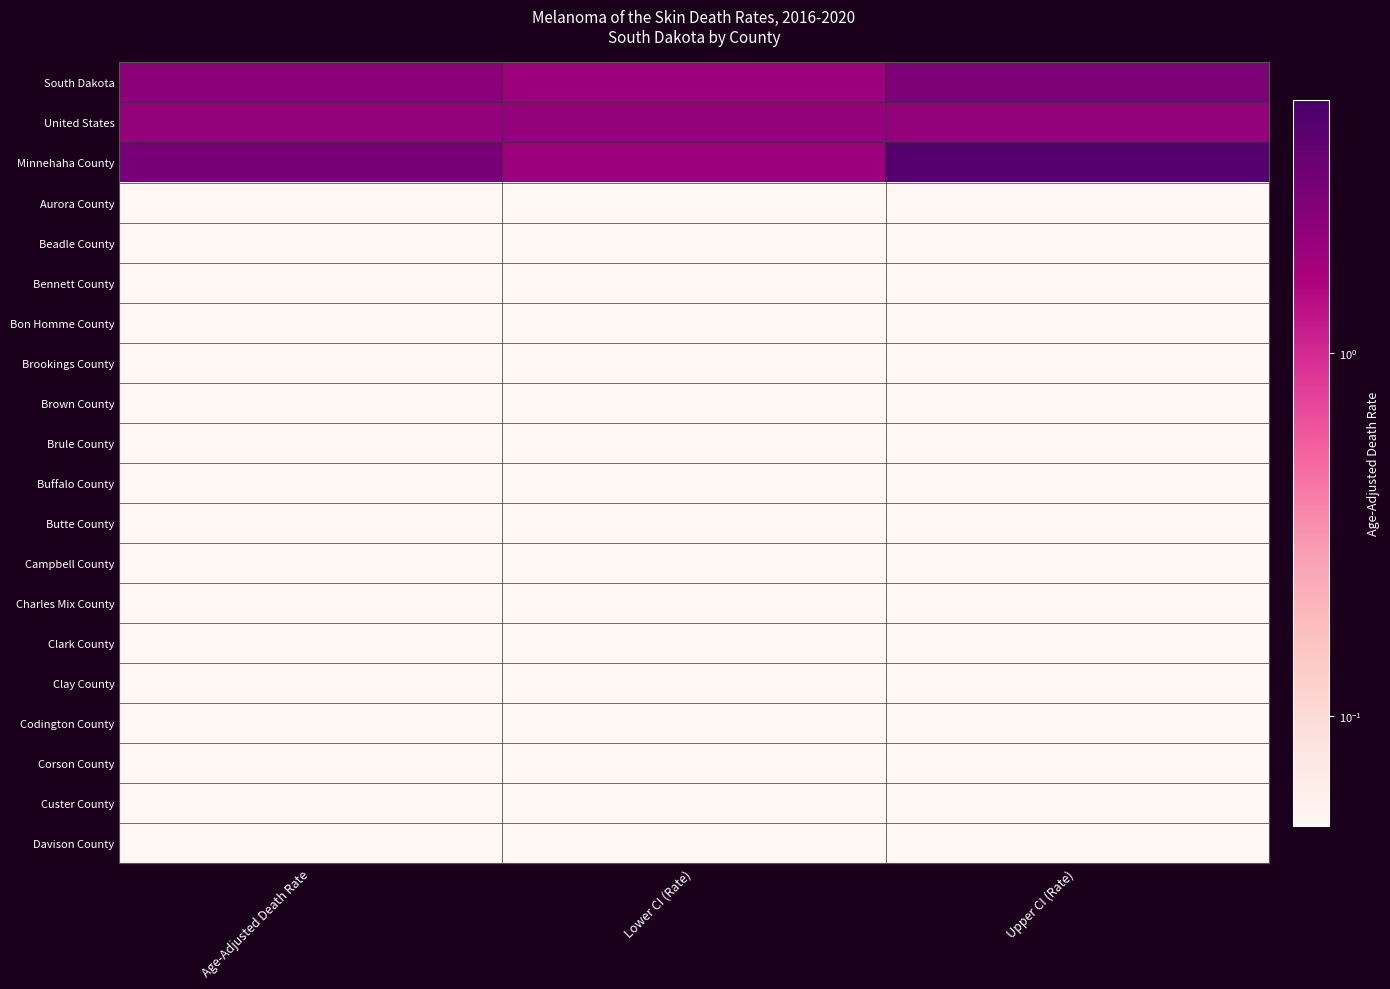

Reading left to right, what are all the values shown in this chart?

South Dakota: Age-Adjusted Death Rate=2.3	Lower CI (Rate)=1.9	Upper CI (Rate)=2.7
United States: Age-Adjusted Death Rate=2.1	Lower CI (Rate)=2.1	Upper CI (Rate)=2.1
Minnehaha County: Age-Adjusted Death Rate=2.9	Lower CI (Rate)=1.9	Upper CI (Rate)=4.2
Aurora County: Age-Adjusted Death Rate=0.1	Lower CI (Rate)=0.1	Upper CI (Rate)=0.1
Beadle County: Age-Adjusted Death Rate=0.1	Lower CI (Rate)=0.1	Upper CI (Rate)=0.1
Bennett County: Age-Adjusted Death Rate=0.1	Lower CI (Rate)=0.1	Upper CI (Rate)=0.1
Bon Homme County: Age-Adjusted Death Rate=0.1	Lower CI (Rate)=0.1	Upper CI (Rate)=0.1
Brookings County: Age-Adjusted Death Rate=0.1	Lower CI (Rate)=0.1	Upper CI (Rate)=0.1
Brown County: Age-Adjusted Death Rate=0.1	Lower CI (Rate)=0.1	Upper CI (Rate)=0.1
Brule County: Age-Adjusted Death Rate=0.1	Lower CI (Rate)=0.1	Upper CI (Rate)=0.1
Buffalo County: Age-Adjusted Death Rate=0.1	Lower CI (Rate)=0.1	Upper CI (Rate)=0.1
Butte County: Age-Adjusted Death Rate=0.1	Lower CI (Rate)=0.1	Upper CI (Rate)=0.1
Campbell County: Age-Adjusted Death Rate=0.1	Lower CI (Rate)=0.1	Upper CI (Rate)=0.1
Charles Mix County: Age-Adjusted Death Rate=0.1	Lower CI (Rate)=0.1	Upper CI (Rate)=0.1
Clark County: Age-Adjusted Death Rate=0.1	Lower CI (Rate)=0.1	Upper CI (Rate)=0.1
Clay County: Age-Adjusted Death Rate=0.1	Lower CI (Rate)=0.1	Upper CI (Rate)=0.1
Codington County: Age-Adjusted Death Rate=0.1	Lower CI (Rate)=0.1	Upper CI (Rate)=0.1
Corson County: Age-Adjusted Death Rate=0.1	Lower CI (Rate)=0.1	Upper CI (Rate)=0.1
Custer County: Age-Adjusted Death Rate=0.1	Lower CI (Rate)=0.1	Upper CI (Rate)=0.1
Davison County: Age-Adjusted Death Rate=0.1	Lower CI (Rate)=0.1	Upper CI (Rate)=0.1